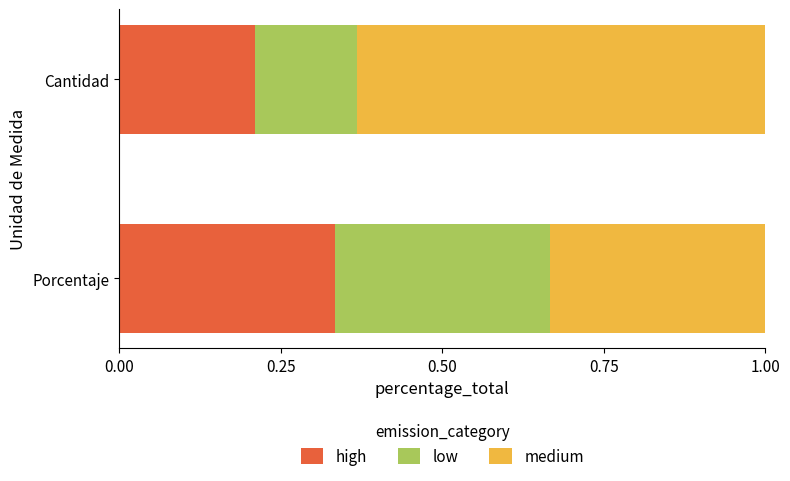

Which category has the highest value in the high series?

Porcentaje